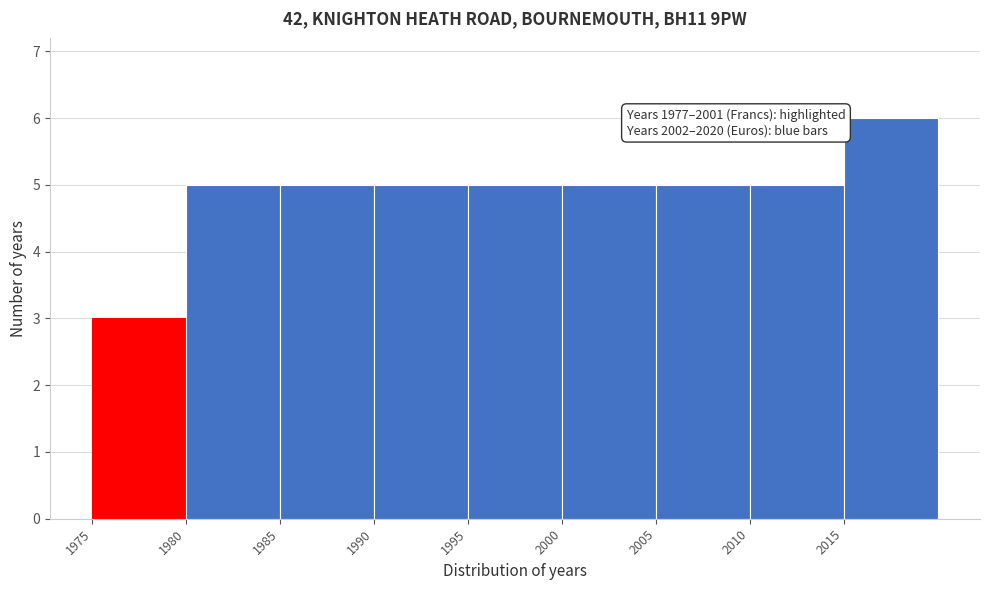

Which range on the x-axis has the tallest bar?

2015 to 2020